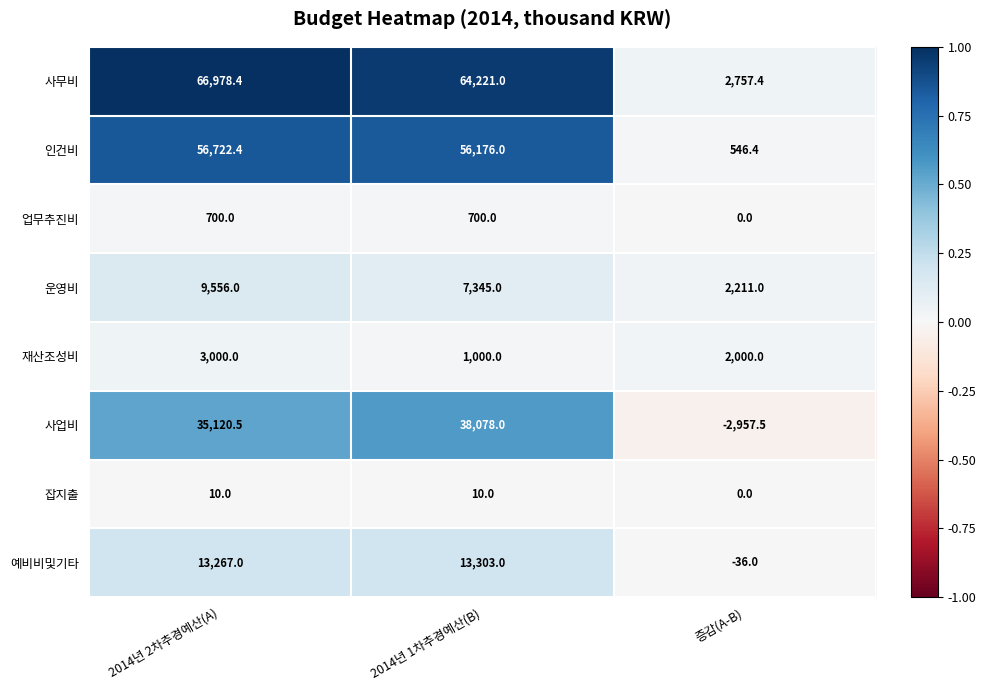

How many values in the 사업비 series exceed 35120?

2